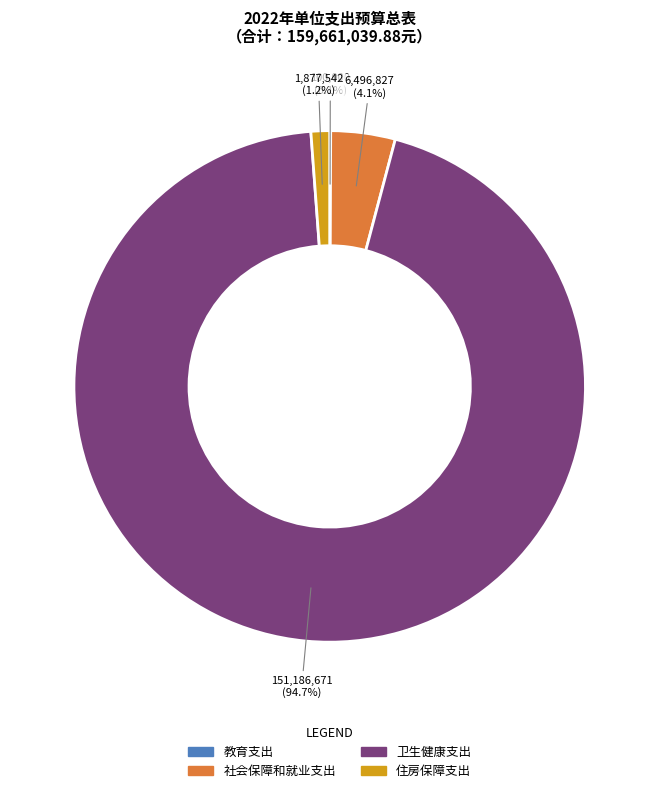

What percentage is the 社会保障和就业支出 slice, to the nearest percent?

4%